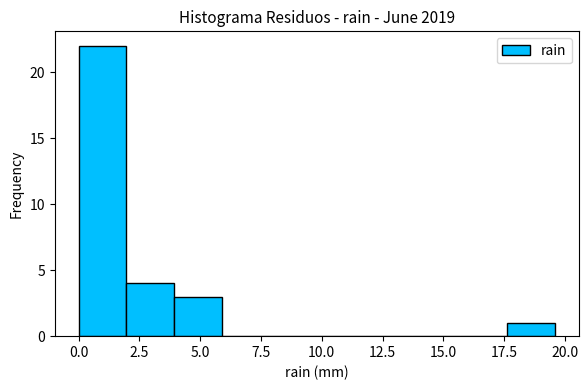

Around what value on the x-axis is the tallest bar? Give the approximate position of its centre, as read against the axis.

1.0